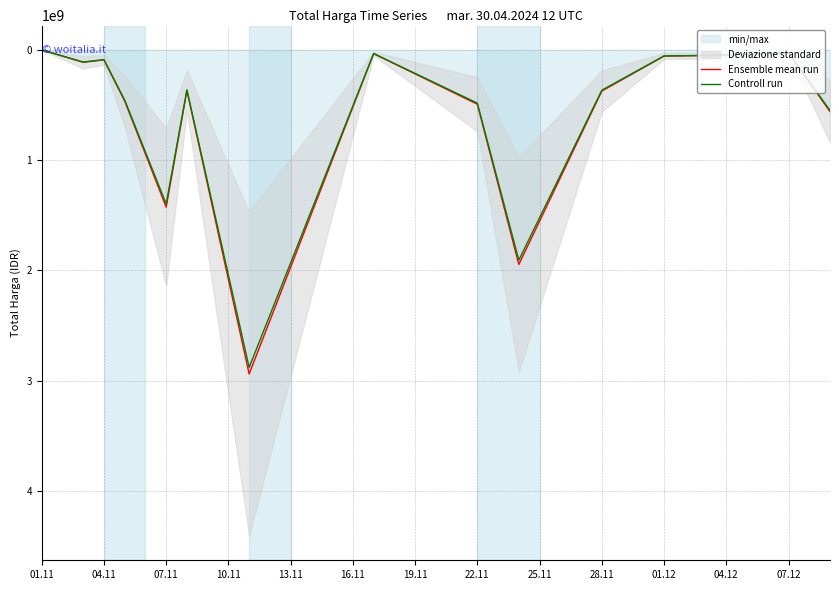

What is the difference between the second highest and second lowest values in the Ensemble mean run series?

1918914200.0